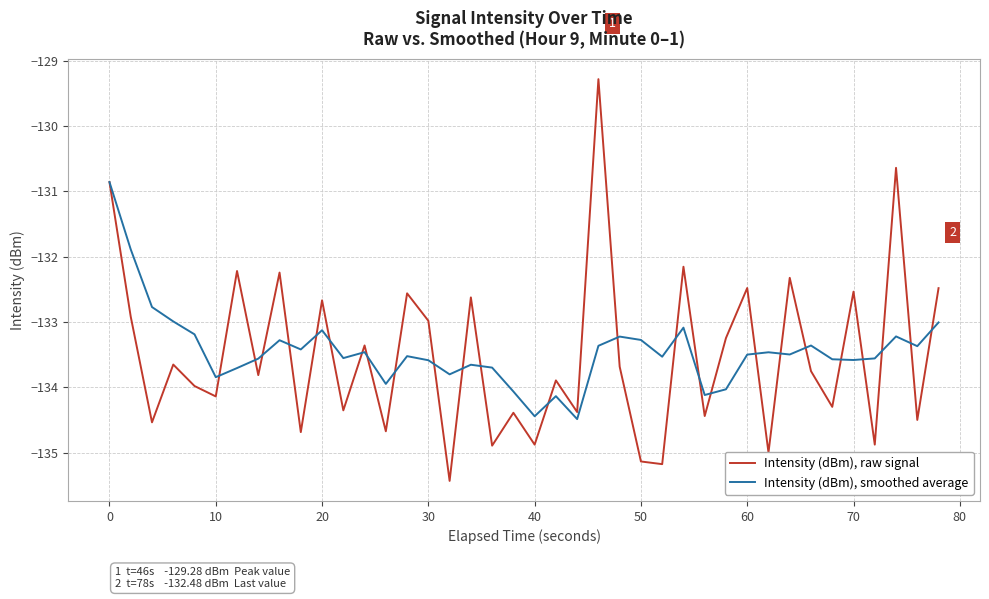

What is the smallest value displayed?

-135.4